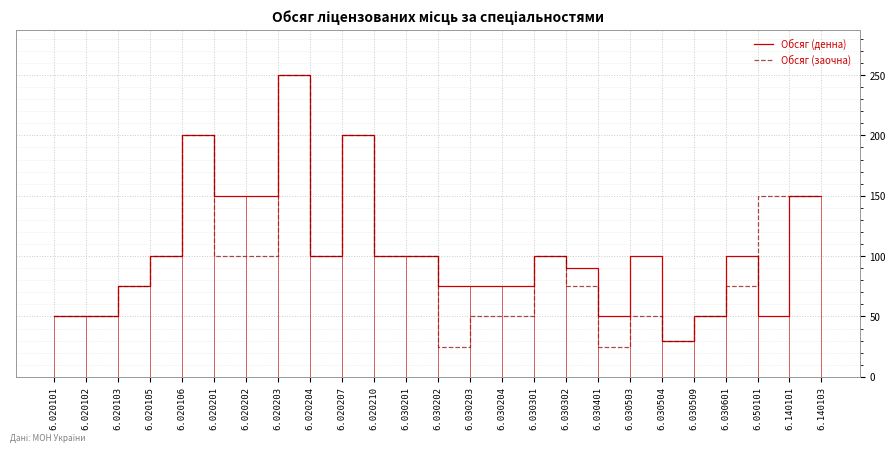

List the series in order of their overall mean, lowest first.

Обсяг (заочна), Обсяг (денна)